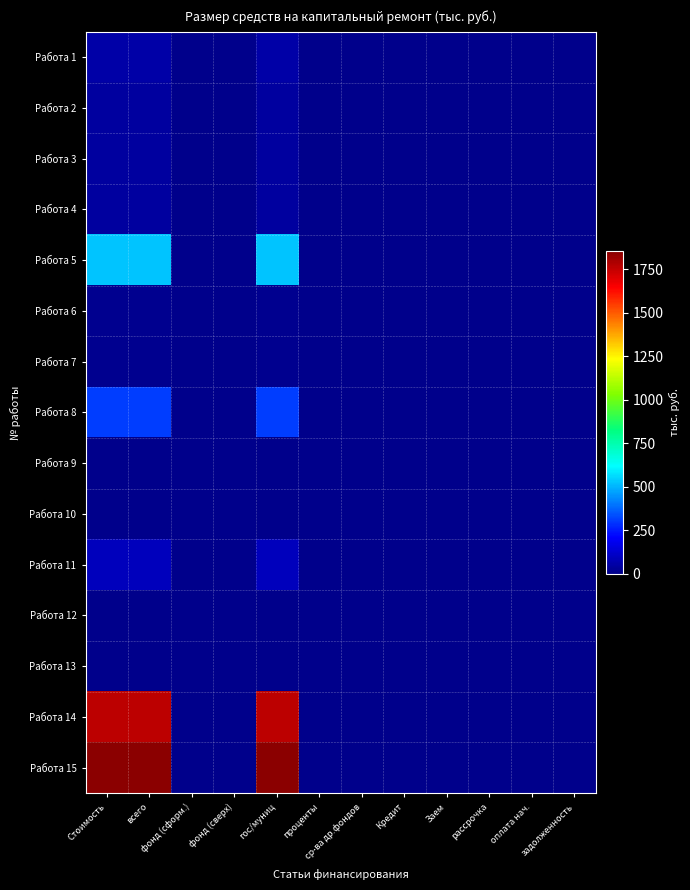

Which series changed the most between гос/муниц and ср-ва др.фондов?

Работа 15